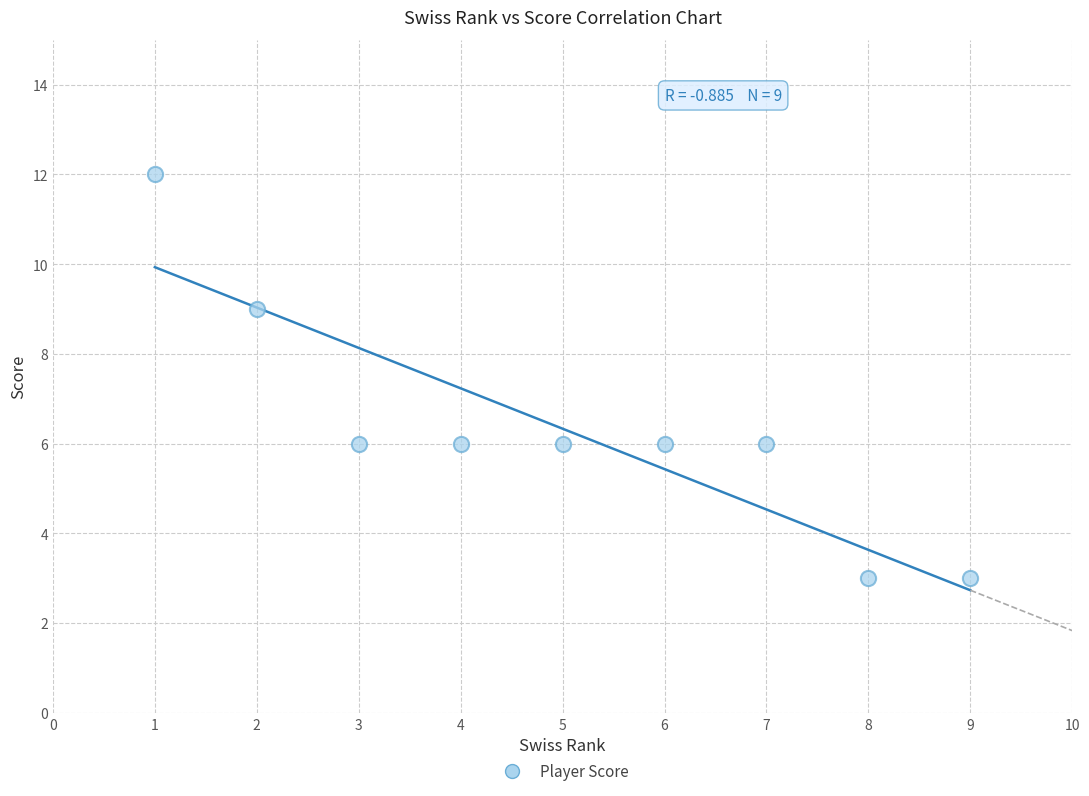

What is the average X value?

5